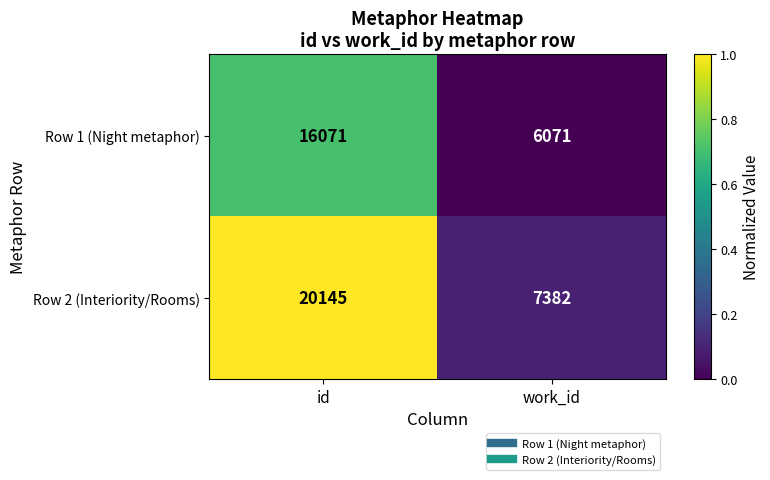

Count the number of data series in this chart.

2